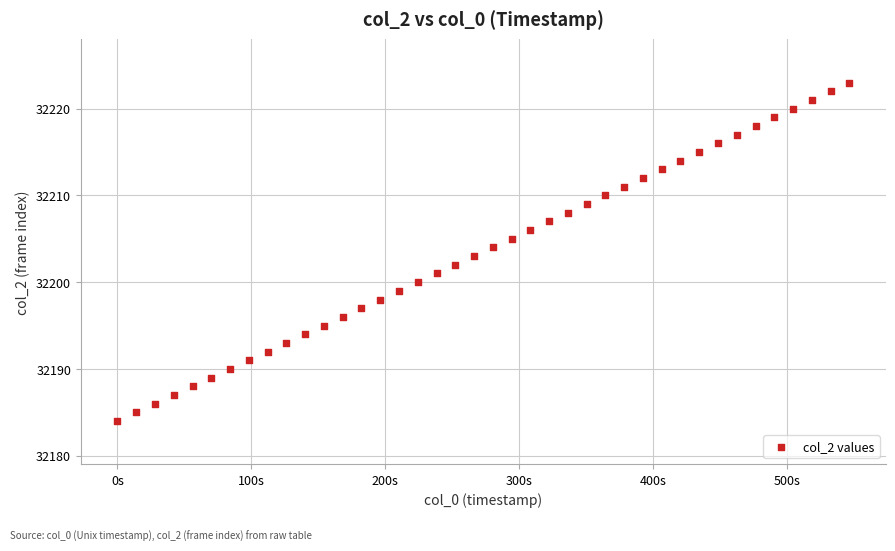

What is the range of Y values (max minus min)?

39